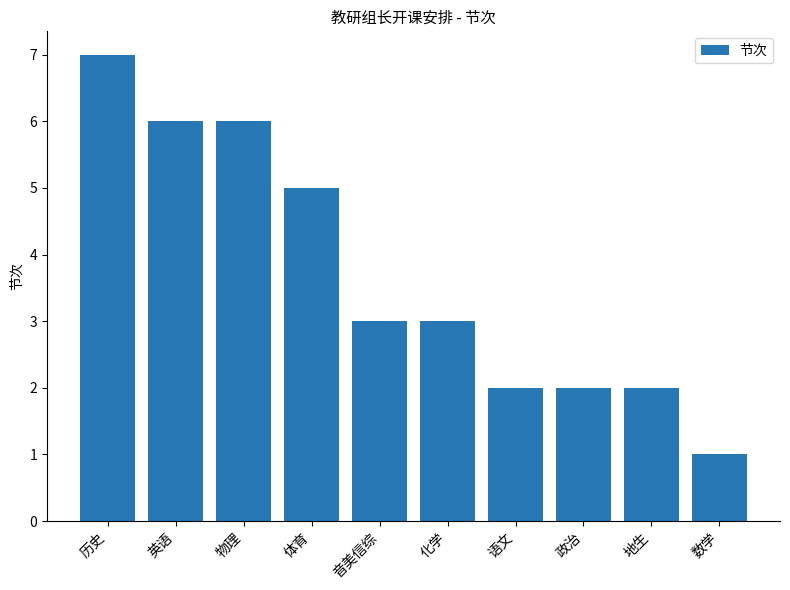

What is the label of the 5th bar from the left?

音美信综